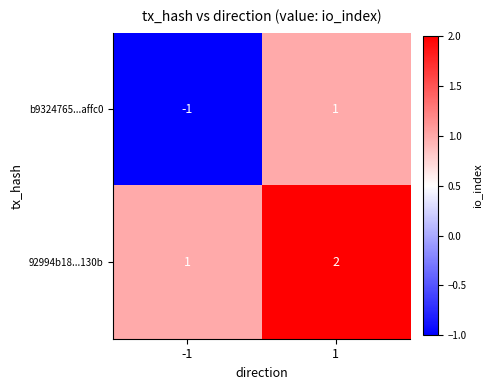

What is the smallest value displayed?

-1